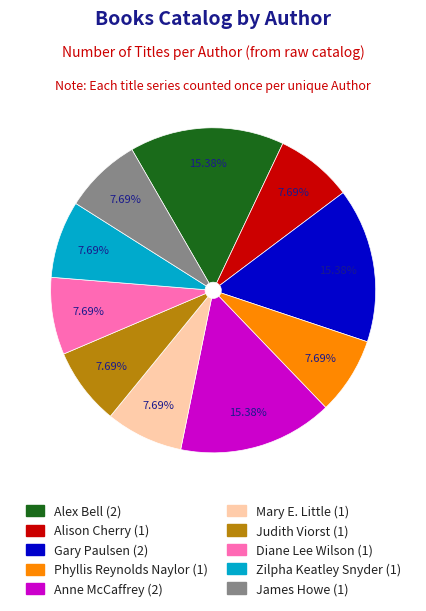

Is Mary E. Little the majority of the pie?

No